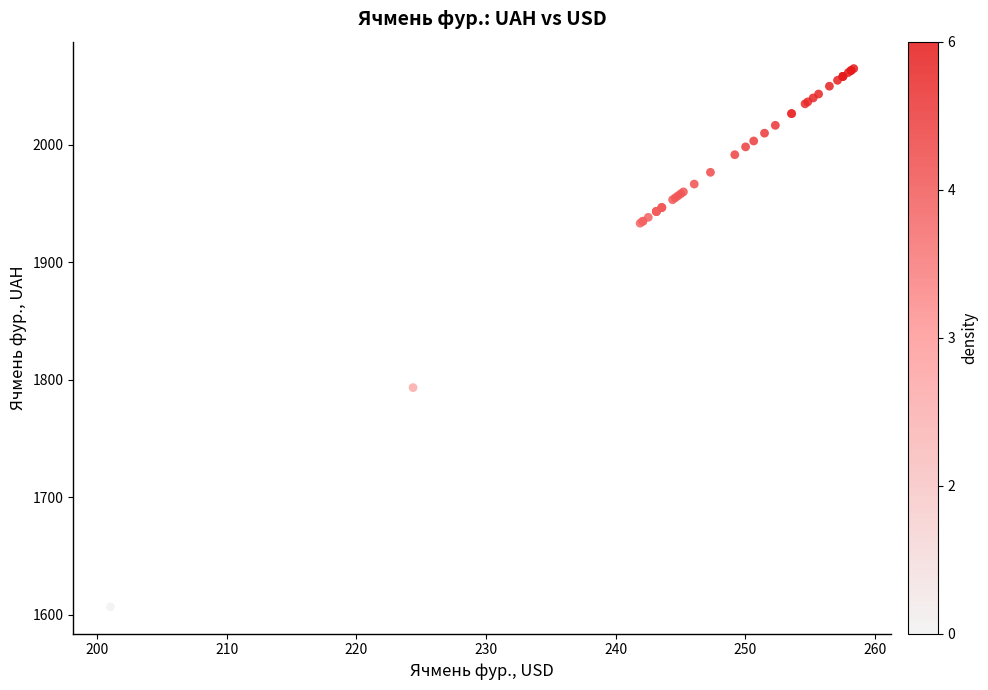

What Y value in the scatter plot is closest to 1835?

1793.3